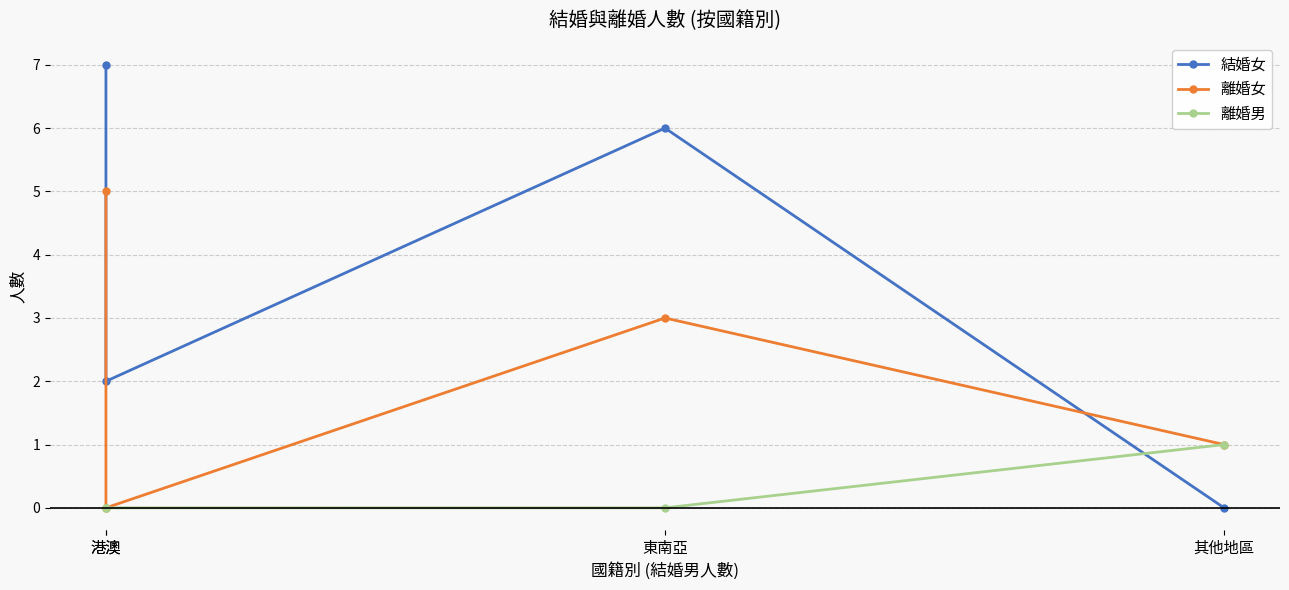

In 結婚女, how many points are higher than both neighbors (excluding endpoints)?

1